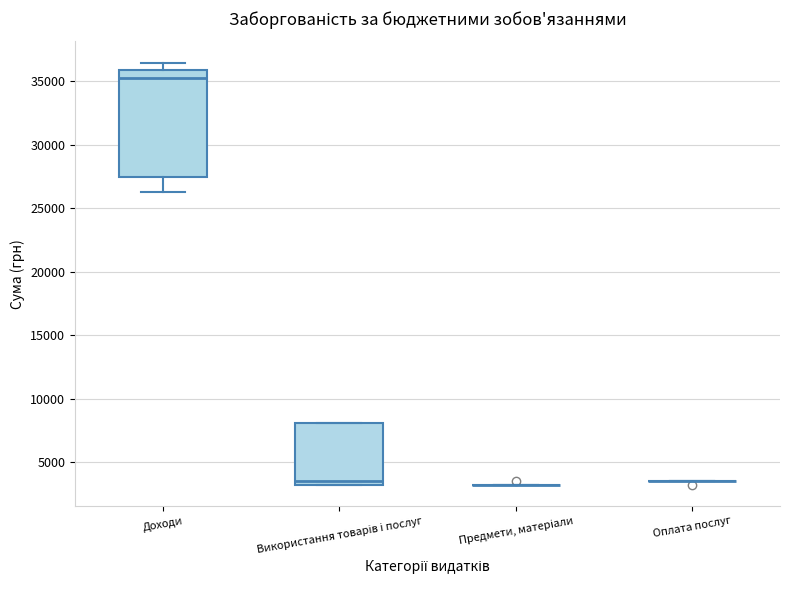

Reading left to right, read every box against the y-axis: the position of its median line, the range the box covers, and the ends of its whiskers. The values are not printed on the chart, so give them approximately, as read against the axis.

Доходи: median 35500, box 27500 to 36000, whiskers 26500 to 36500
Використання товарів і послуг: median 3500, box 3000 to 8000, whiskers 3000 to 8000
Предмети, матеріали: box collapsed to a line at 3000, whiskers 3000 to 3000
Оплата послуг: box collapsed to a line at 3500, whiskers 3500 to 3500